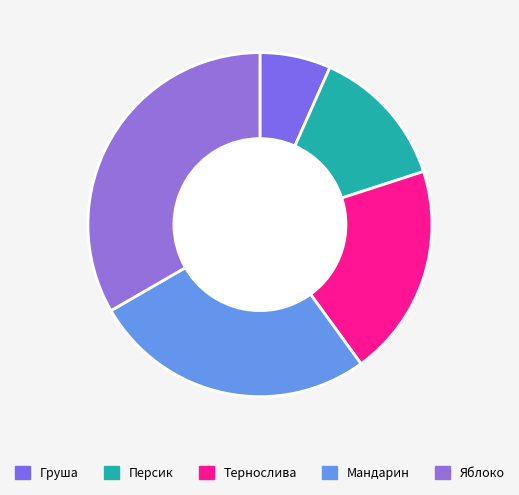

To the nearest percent, what percentage of the pie is Груша?

7%